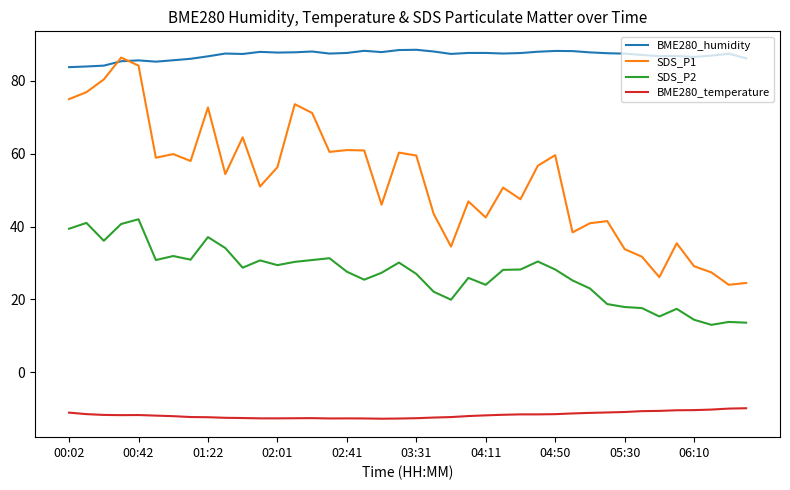

What is the maximum value for SDS_P1?

86.4